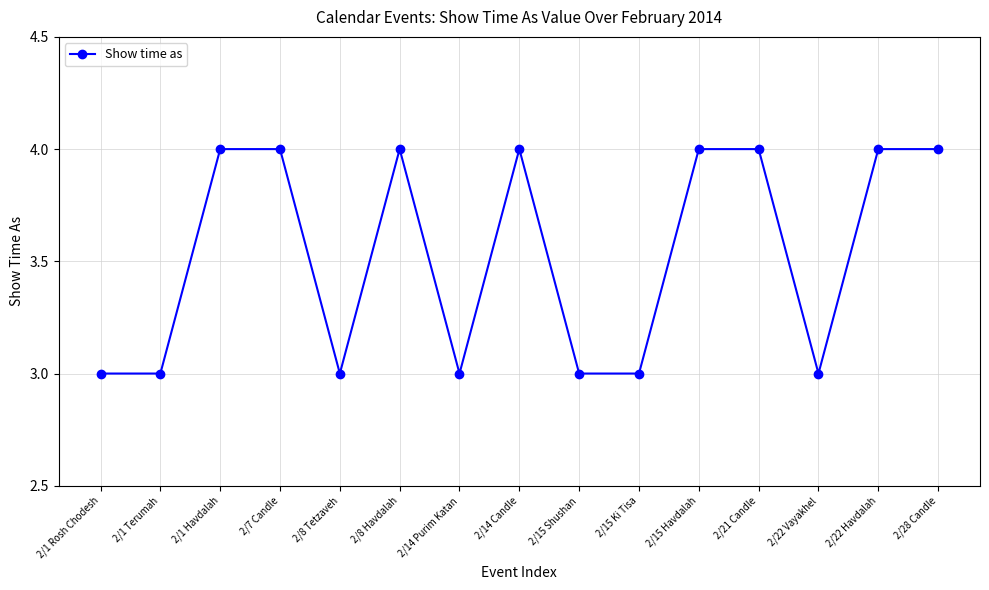

Approximately how many times larger is the value at 2/1 Havdalah compared to 2/22 Vayakhel?

1.3